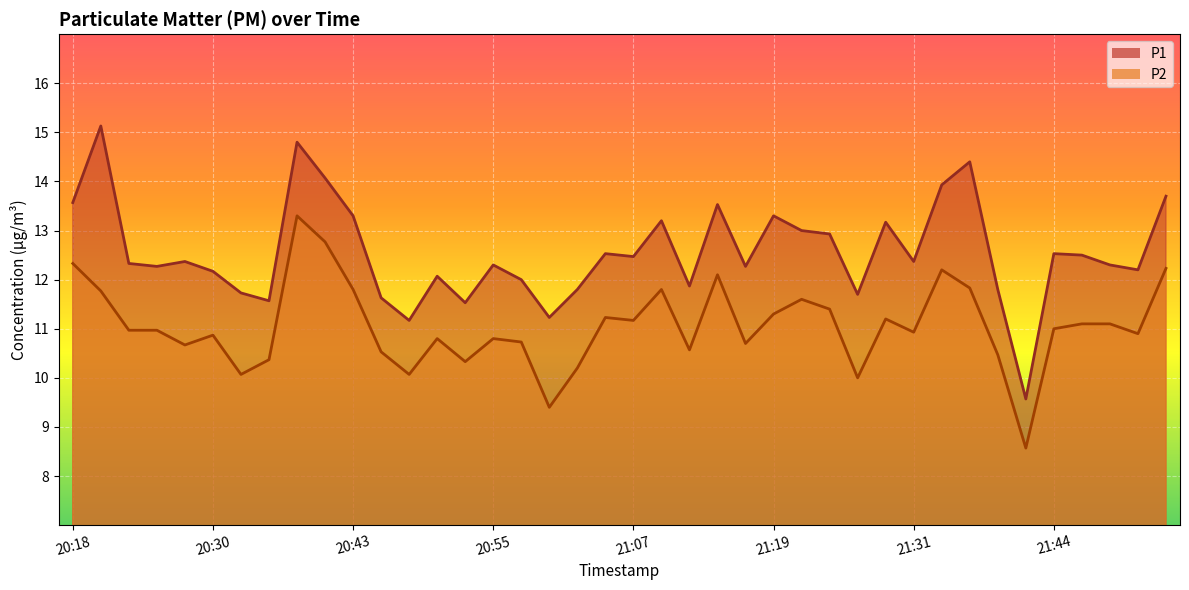

Where is P1 nearest to the value 12?

20:57